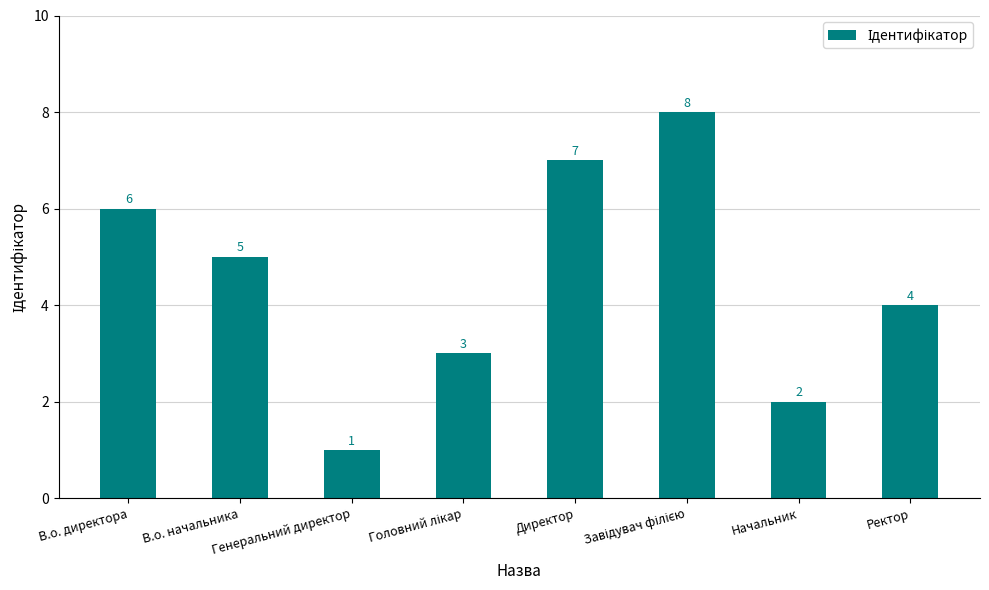

Between Директор and Генеральний директор, which is larger?

Директор